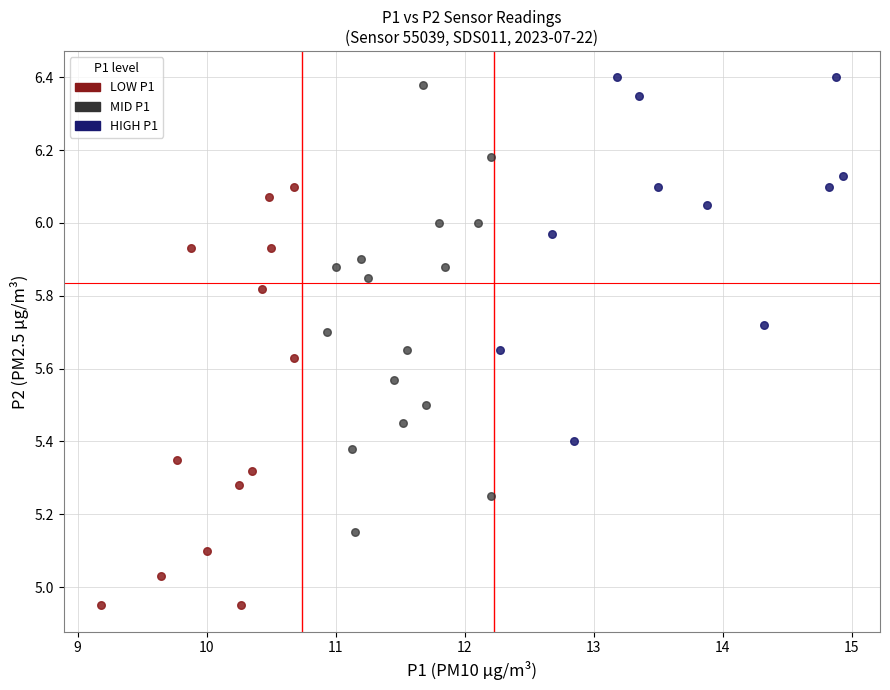

Which series contains the lowest Y value?

LOW P1